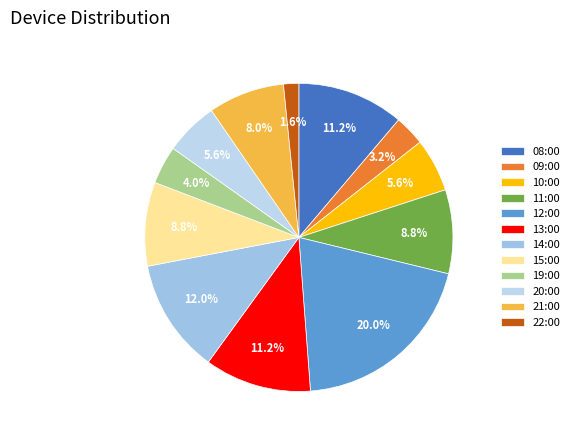

To the nearest percent, what percentage of the pie is 15:00?

9%